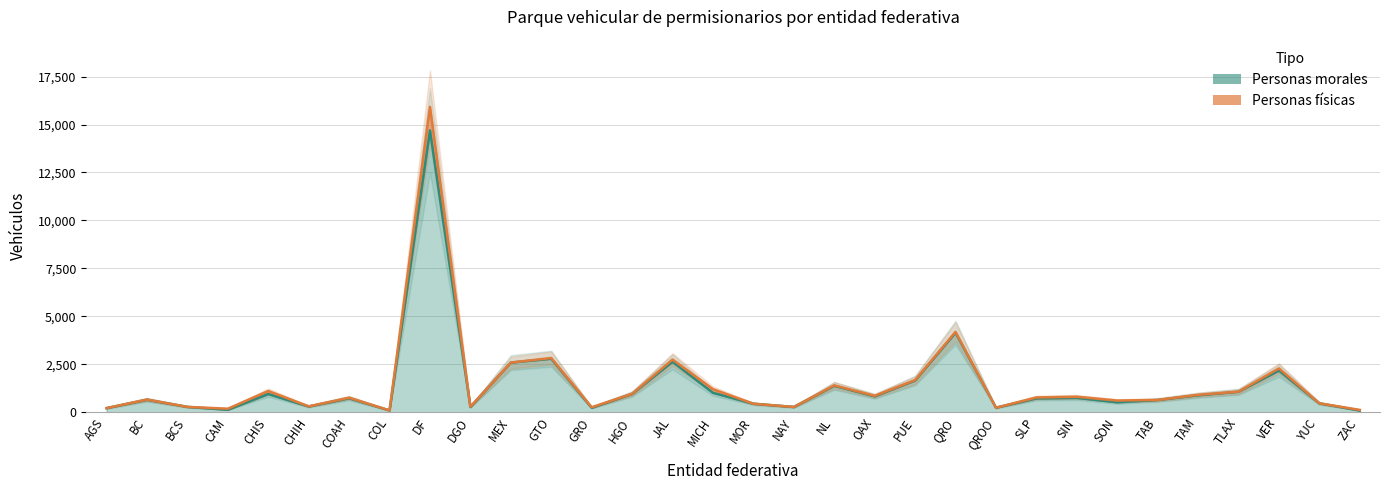

True or false: there are more than 2 points higher than both neighbors.

True